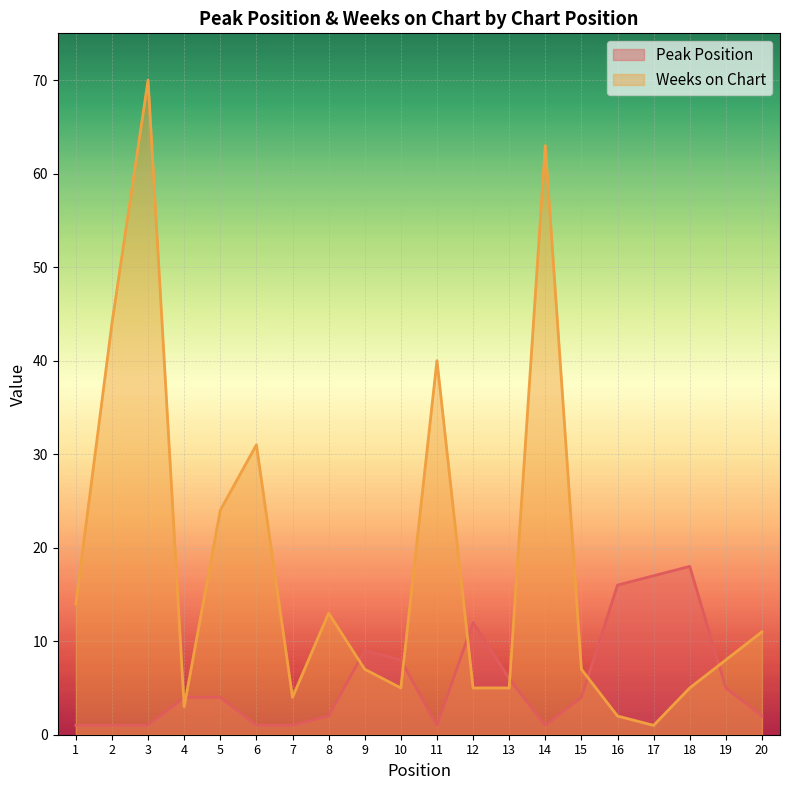

Rank the categories by Peak Position value from lowest to highest.

1, 2, 3, 6, 7, 11, 14, 8, 20, 4, 5, 15, 19, 13, 10, 9, 12, 16, 17, 18